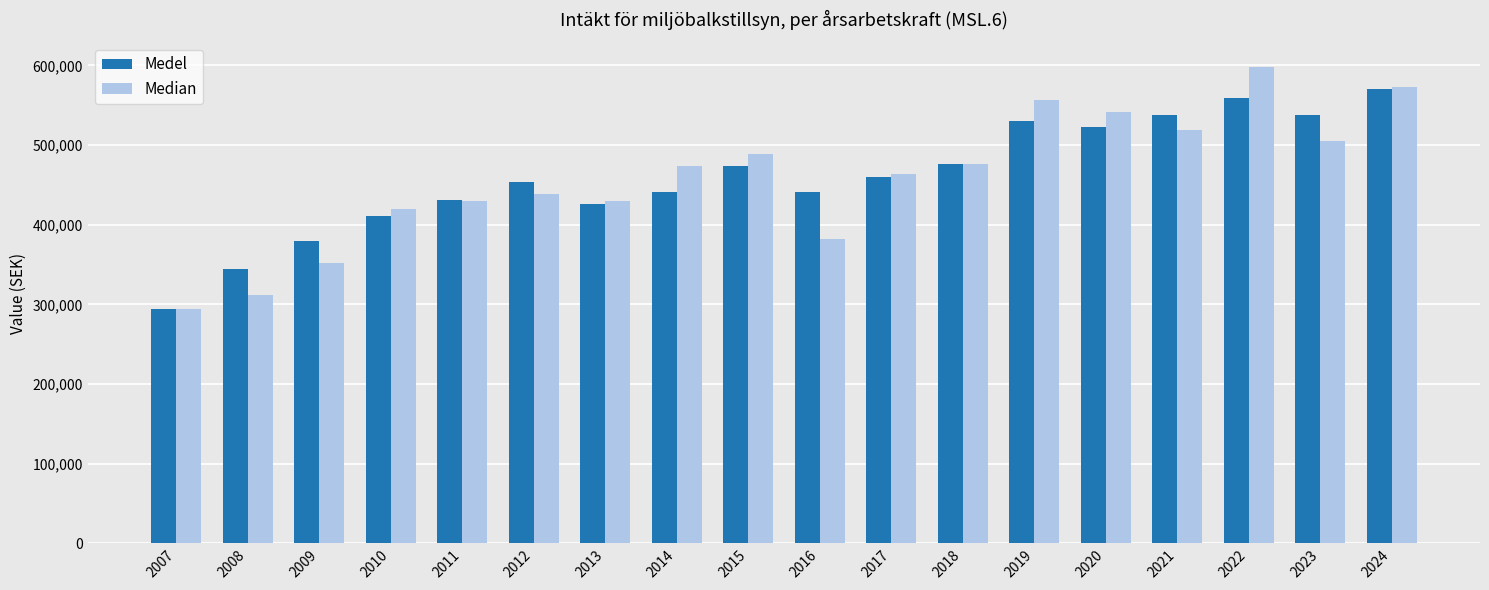

Which label corresponds to the smallest value in the chart?

2007